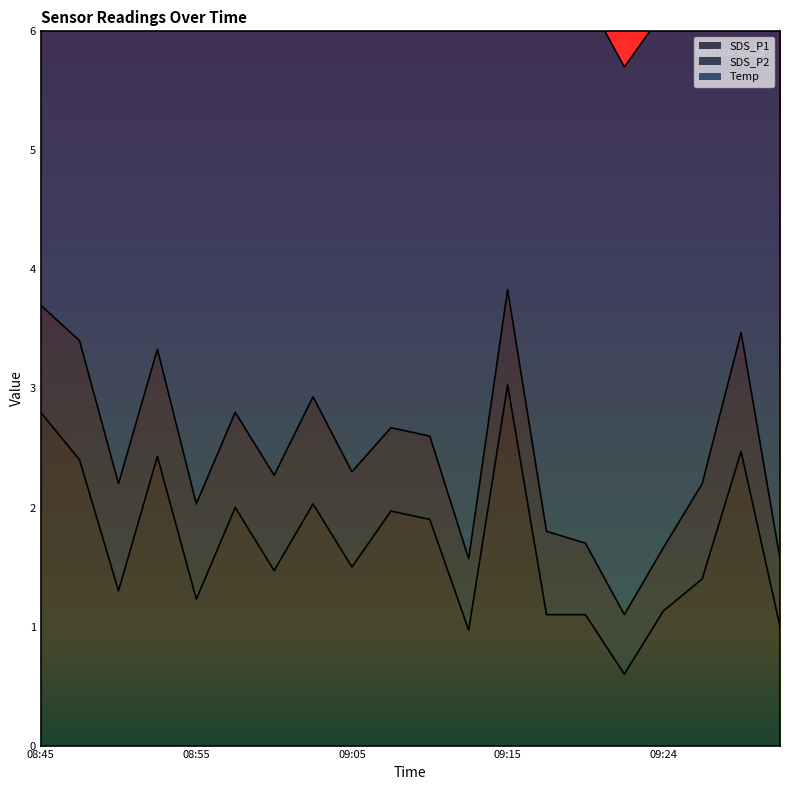

What is the greatest value displayed?

4.7